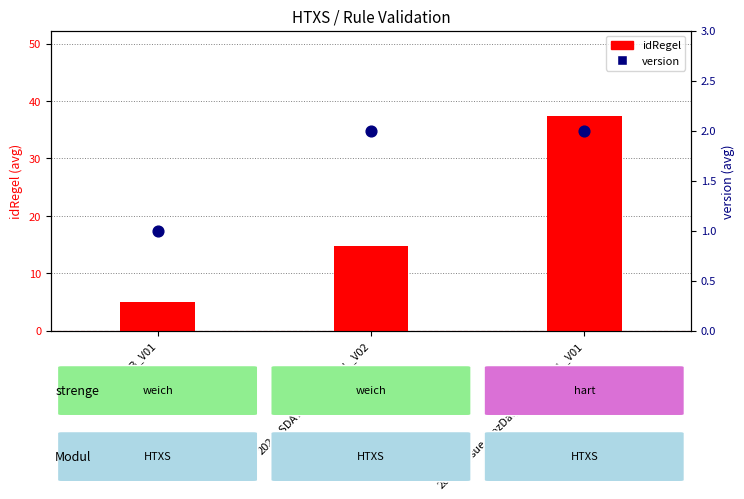

At how many categories does at least one series exceed 34?

1